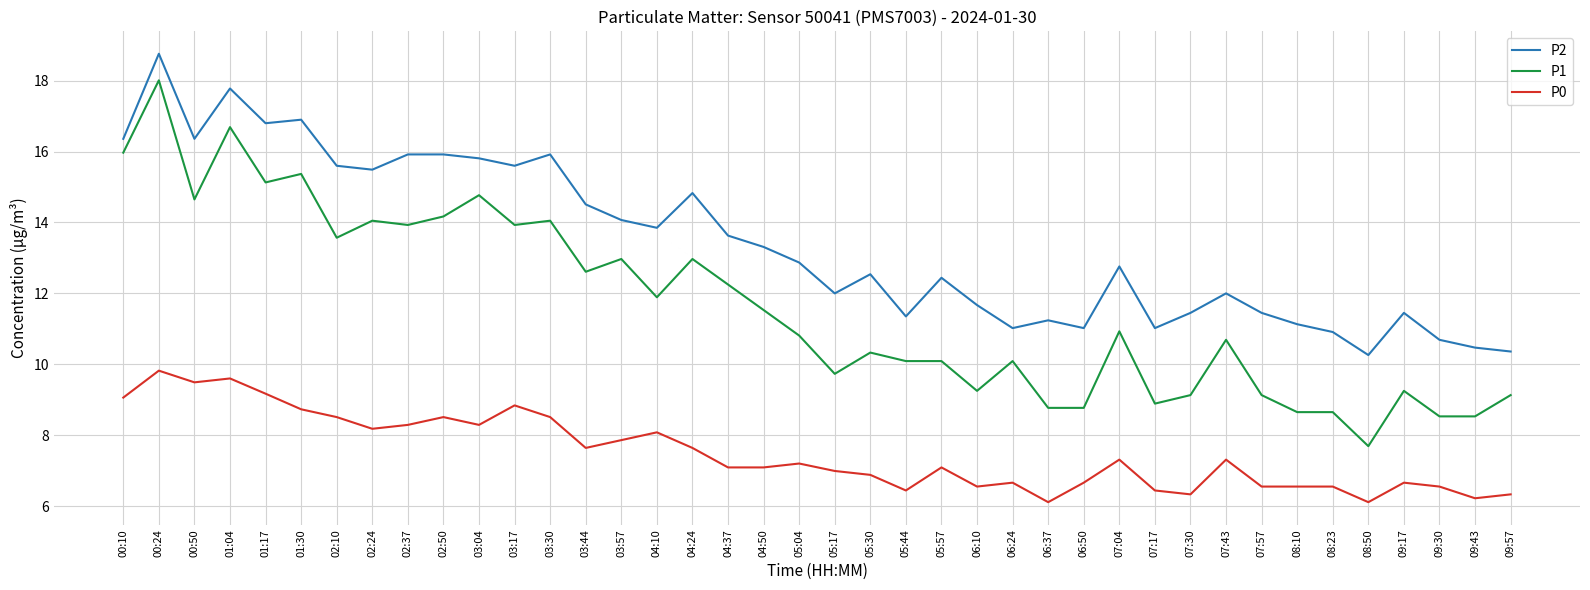

What is the spread (max minus min) of values at 04:50?

6.2